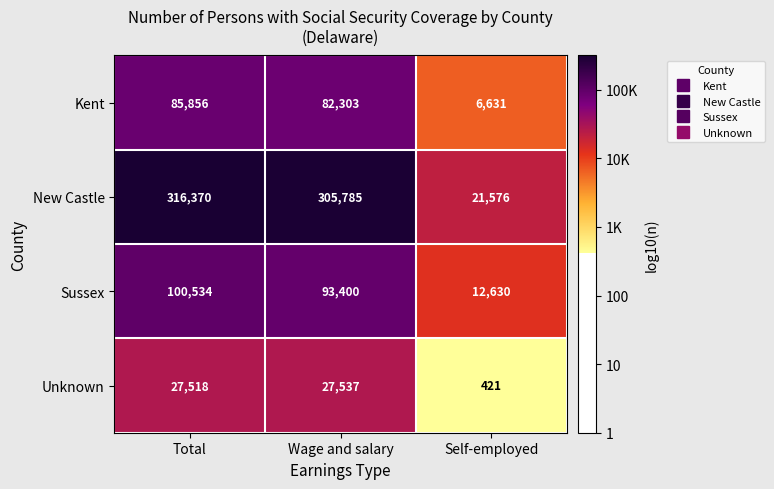

What is the difference between the maximum and minimum values in the Unknown series?

27116